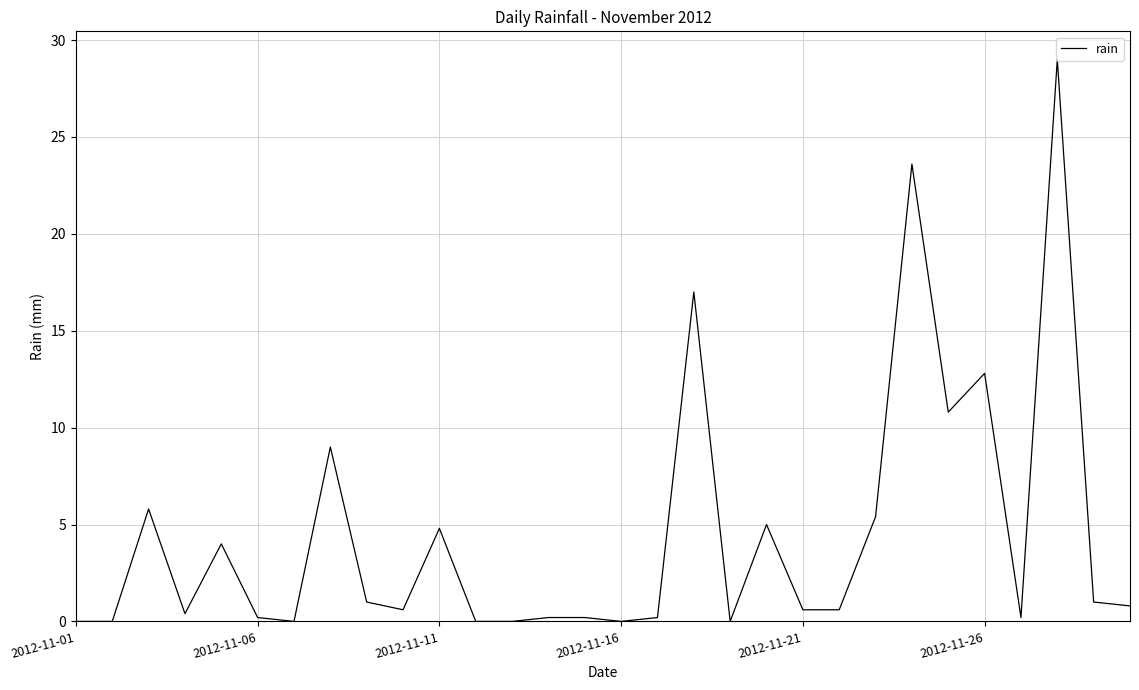

What is the difference between the maximum and minimum values?

29.0